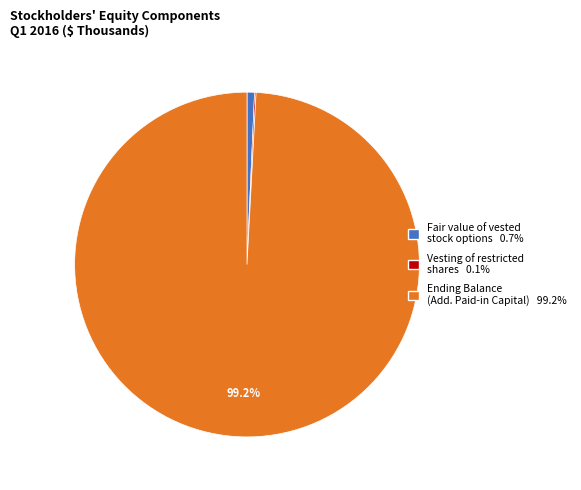

How much of the chart is everything except Ending Balance (Add. Paid-in Capital) 99.2%?

0.8%